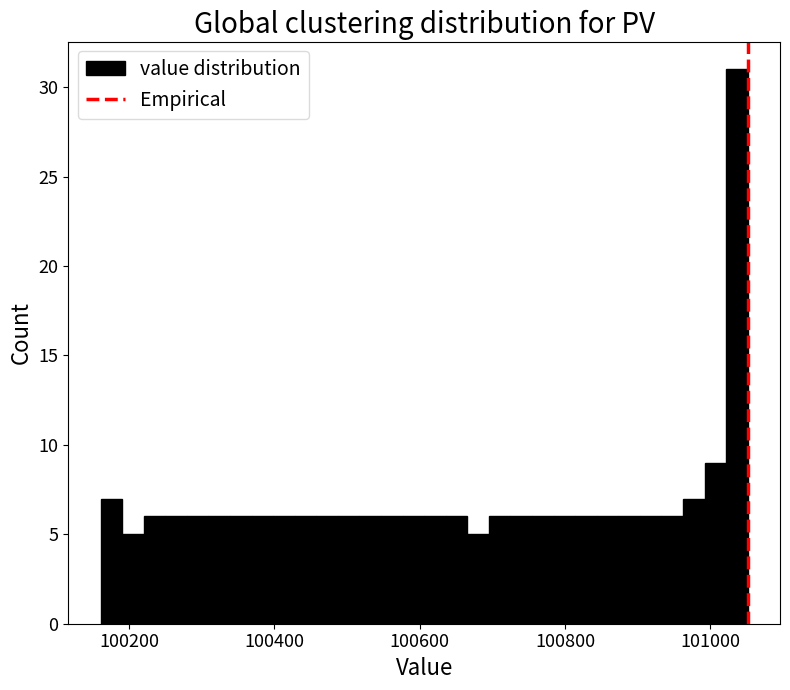

Read against the x-axis, roughly where is the centre of the tallest bar?

101040